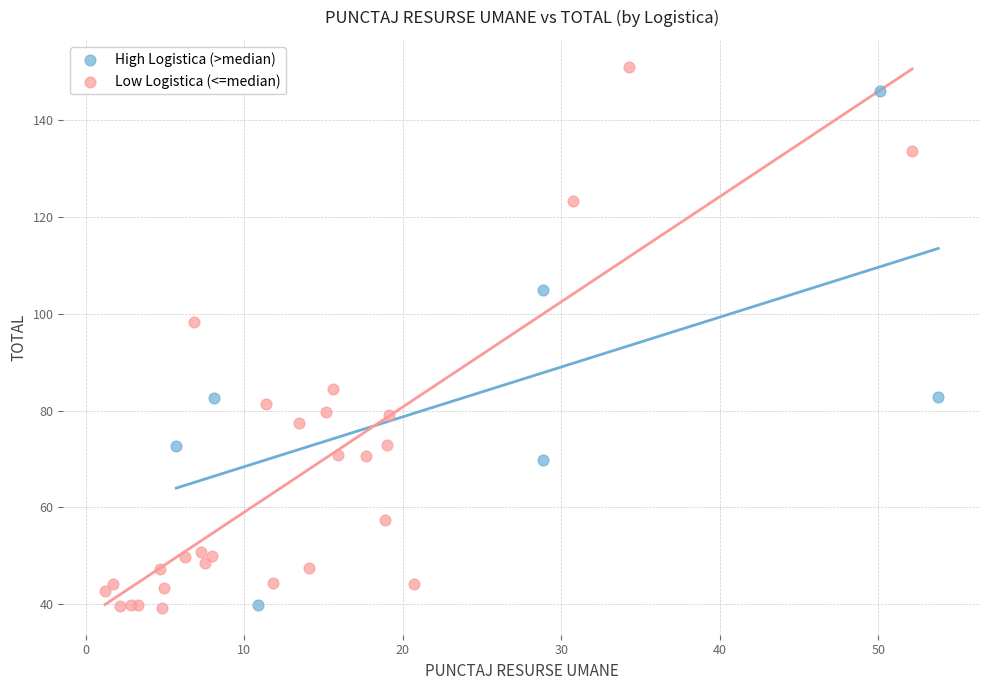

Which series reaches the maximum Y coordinate?

Low Logistica (<=median)